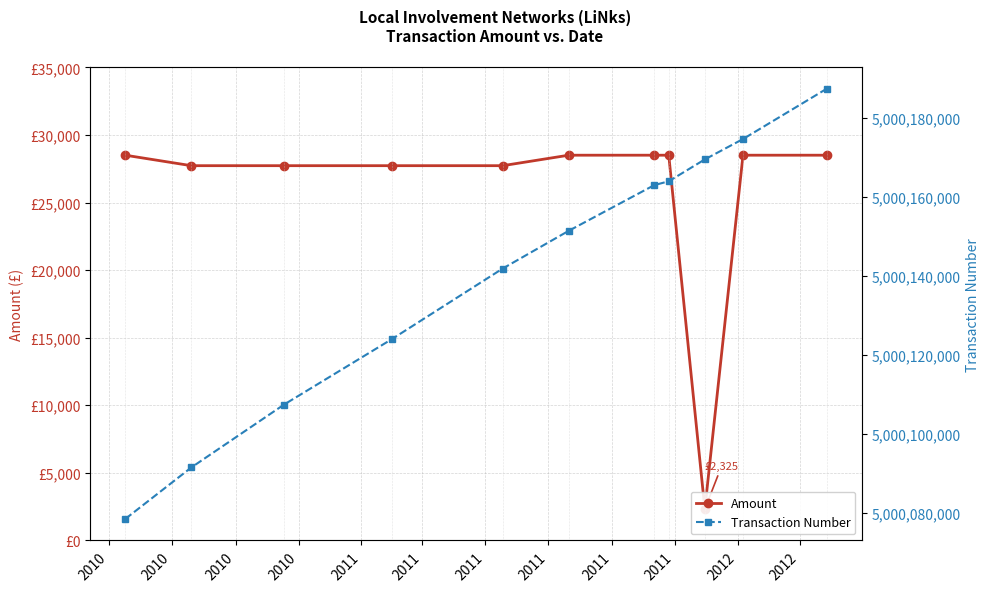

Is it true that Transaction Number equals 5000151376 at 2011?

True